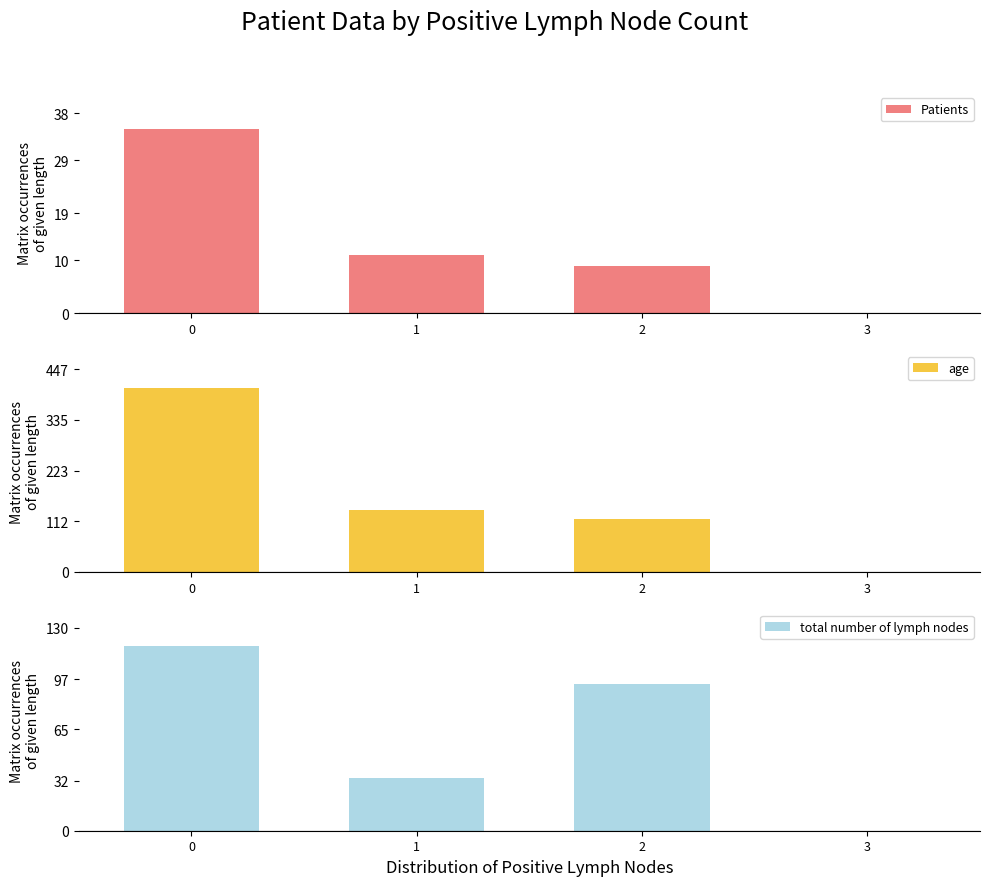

What is the value of the age bar at the 2nd from the left?

136